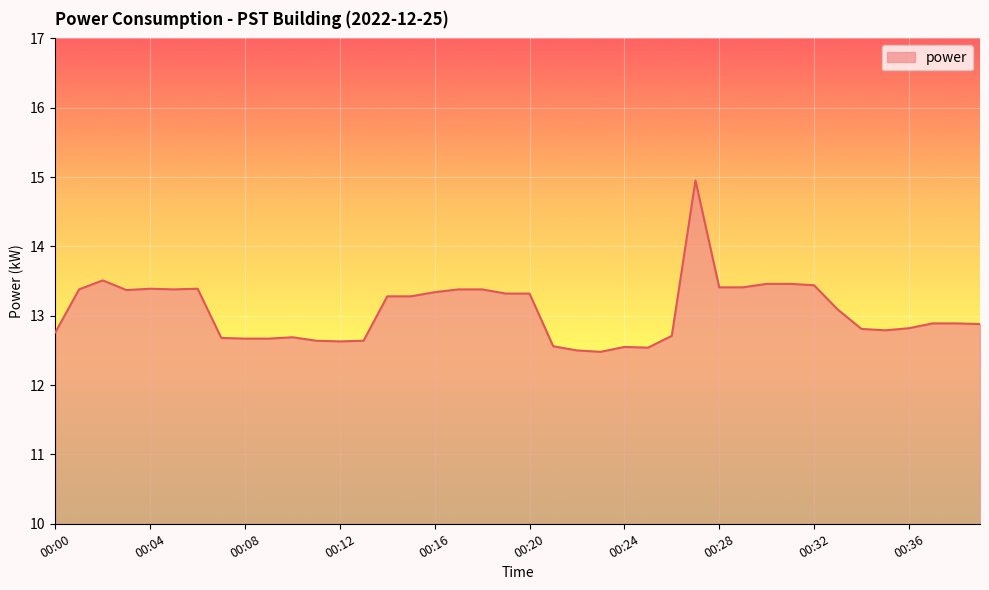

Does the chart have visible grid lines?

Yes